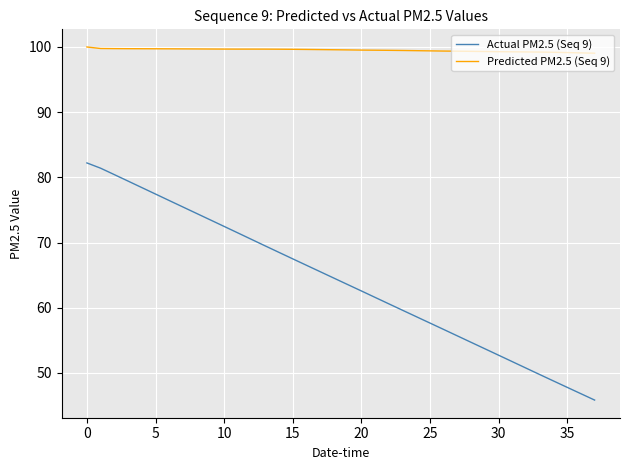

What is the sum of all Predicted PM2.5 (Seq 9) values?

3781.5